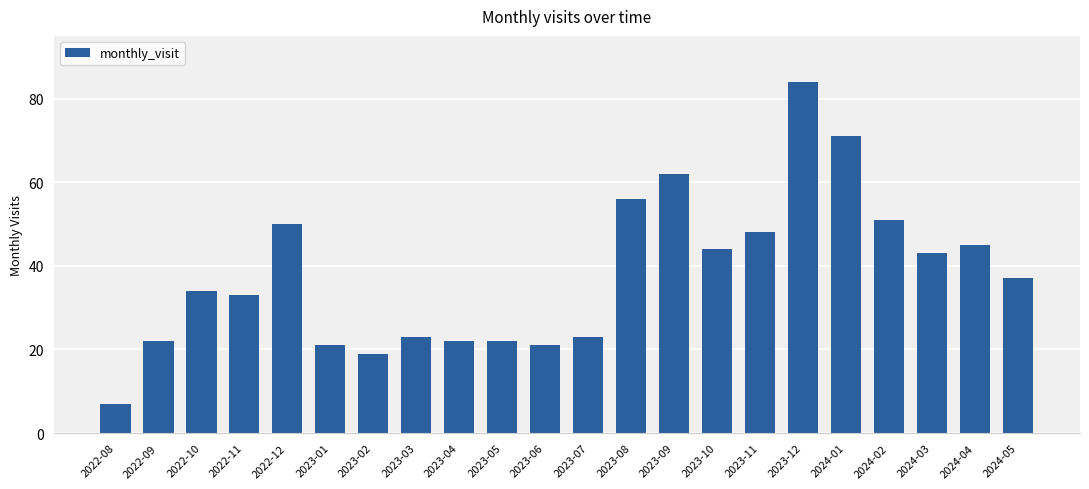

Is it true that the value at 2023-08 is 56?

True